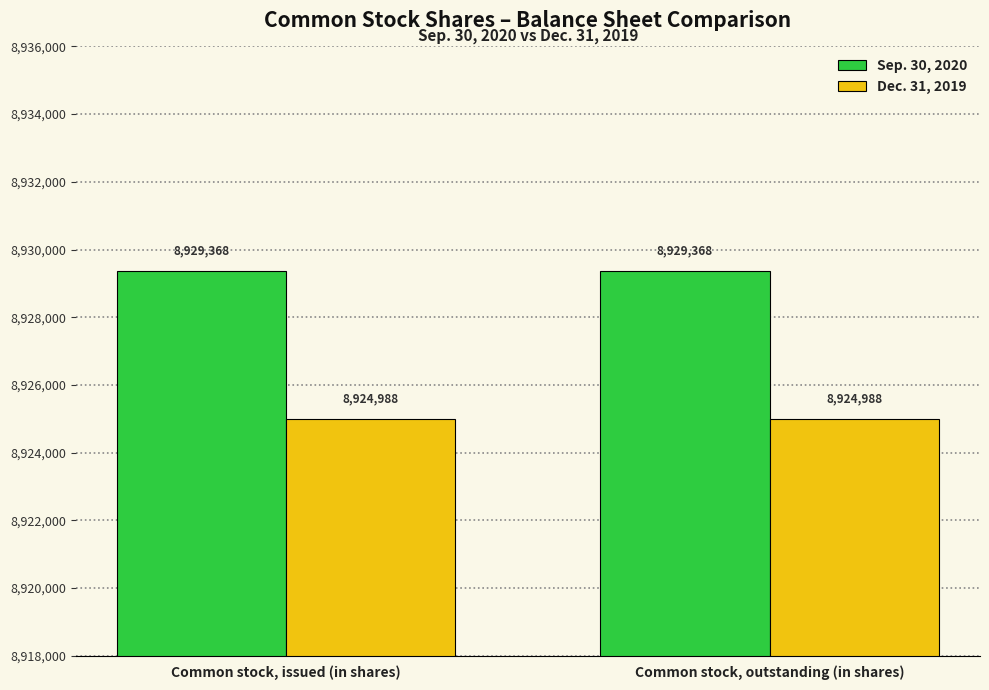

How many distinct data groups are displayed?

2